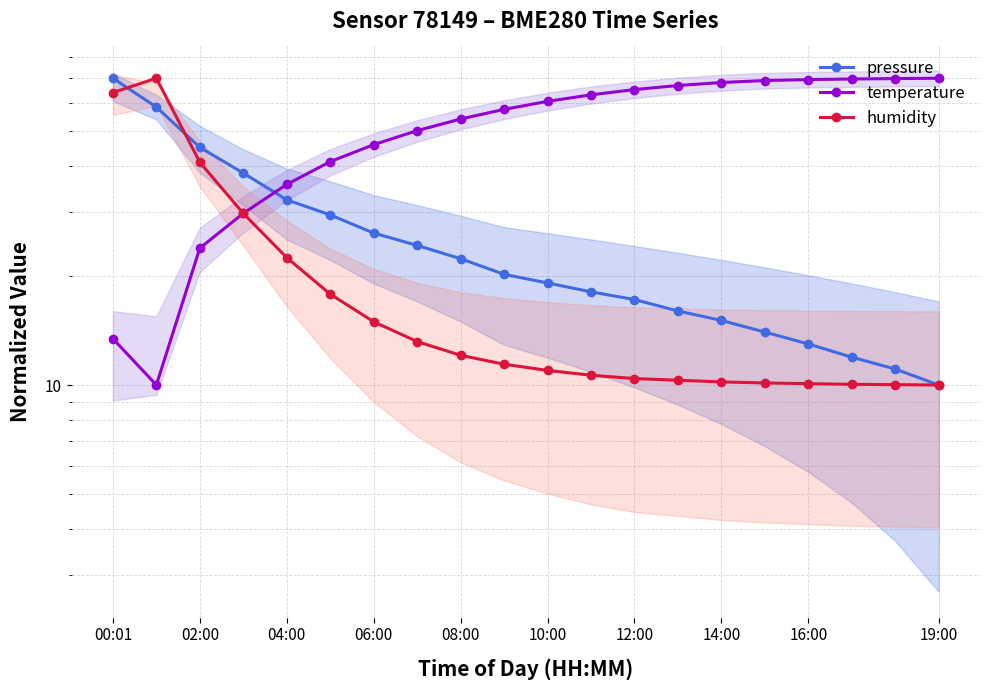

Read the pressure value at 14:00.

15.1